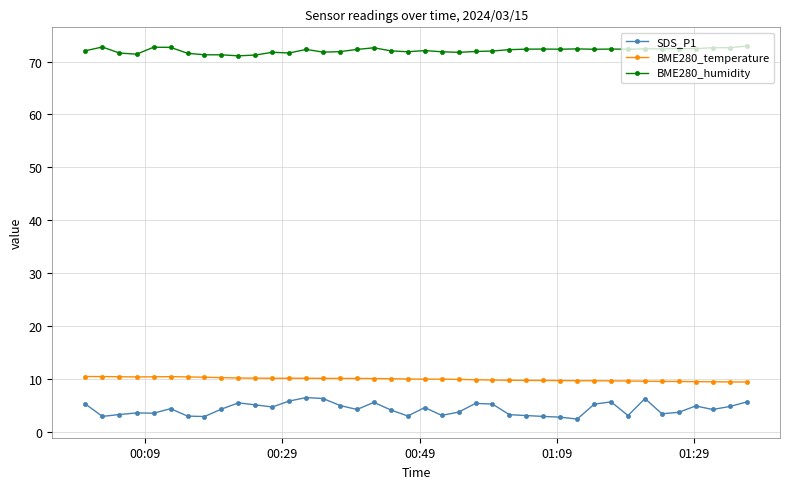

List the series in order of their peak value, highest first.

BME280_humidity, BME280_temperature, SDS_P1